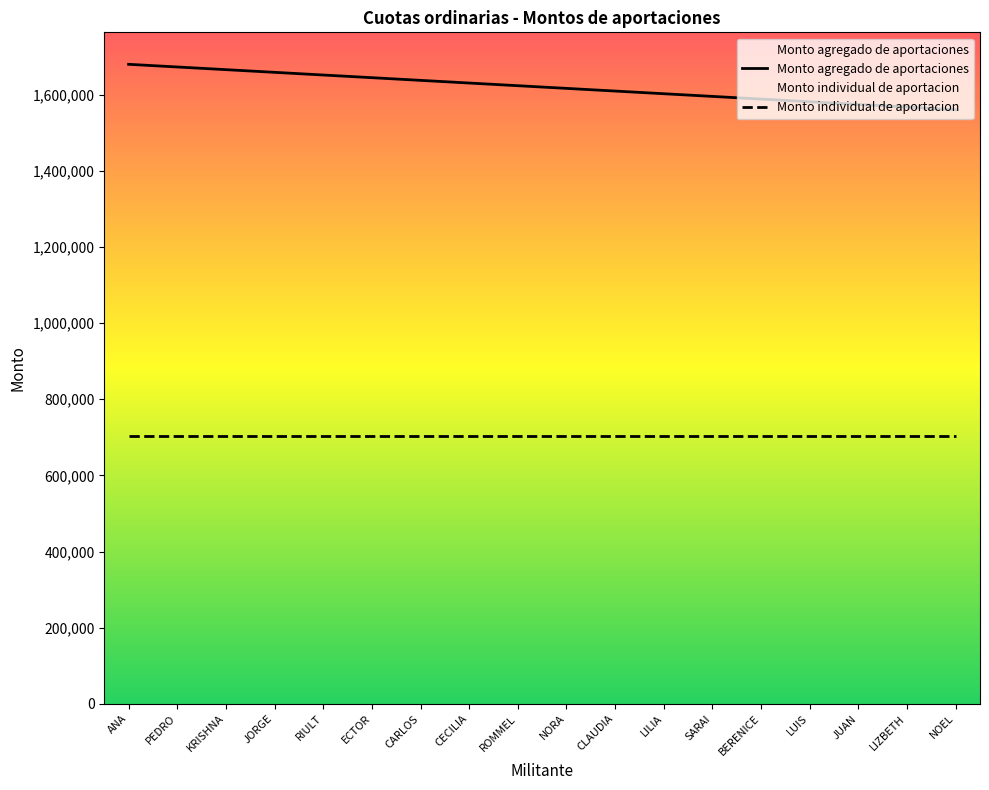

What are all the series names shown in the legend?

Monto agregado de aportaciones, Monto individual de aportacion